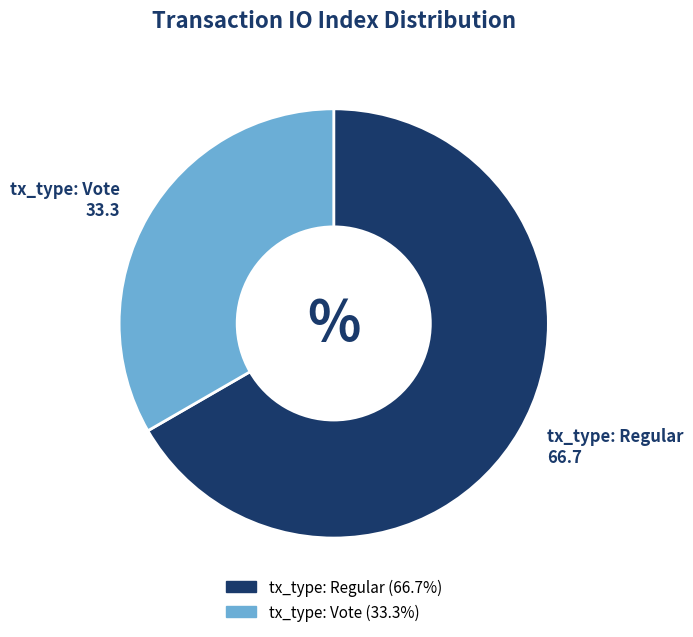

Count the number of slices in the pie.

2